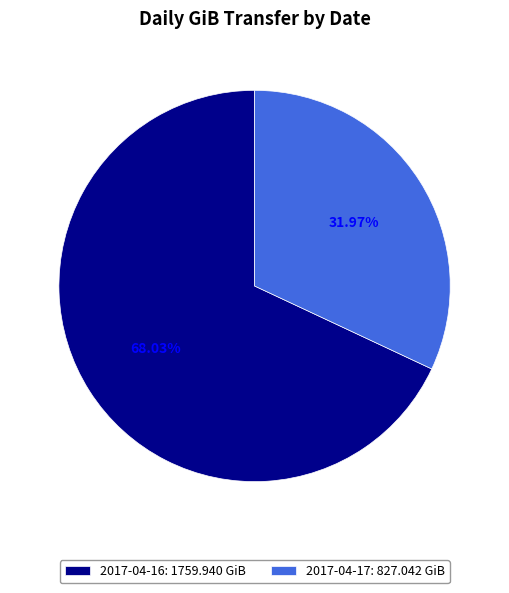

Approximately how many times larger is the value at 2017-04-16 compared to 2017-04-17?

2.1